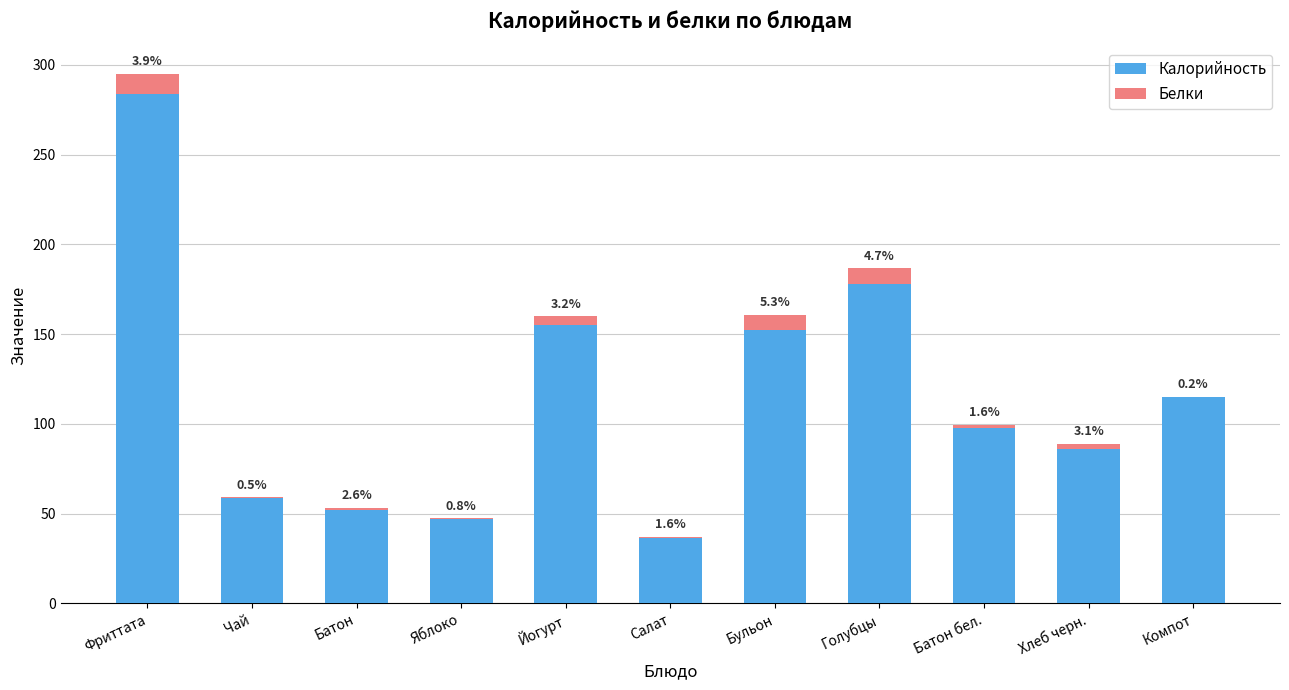

Are the bars grouped side by side (vs. stacked)?

No